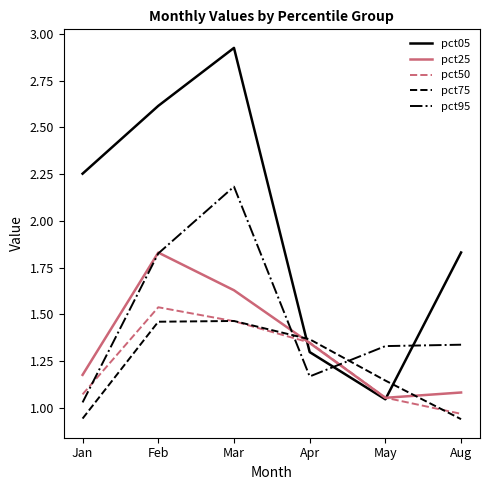

Count the number of categories in the chart.

6